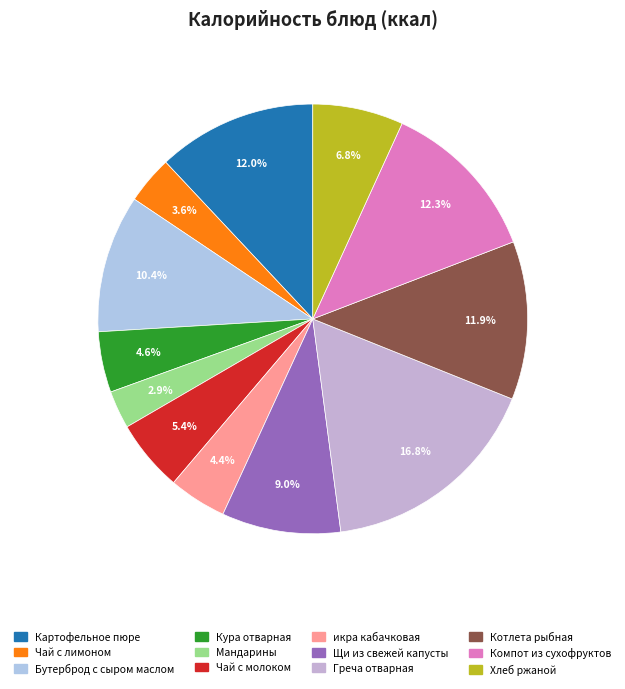

Does Картофельное пюре represent more than half of the total?

No